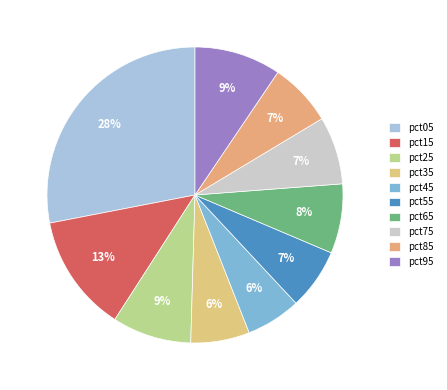

How many slices are in this pie chart?

10